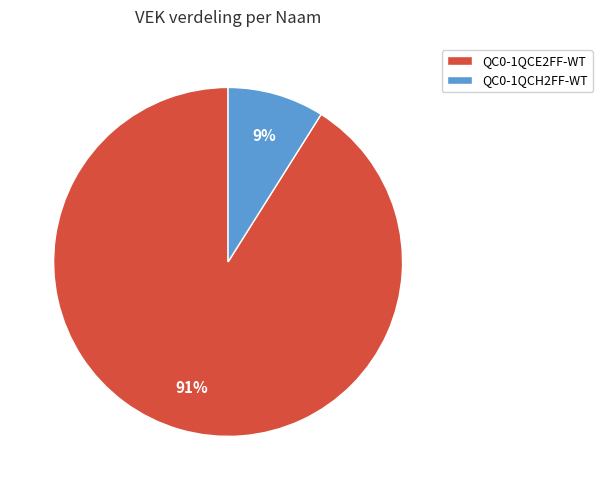

What is the smallest slice in the pie chart?

QC0-1QCH2FF-WT